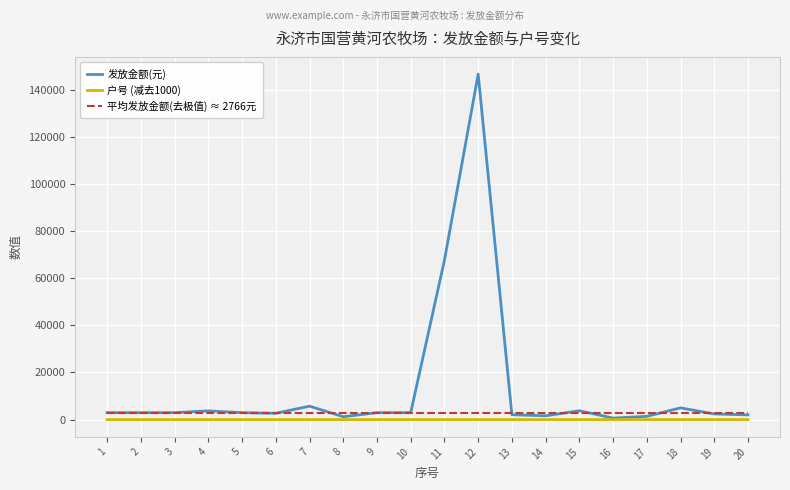

List the series in order of their peak value, lowest first.

户号 (减去1000), 平均发放金额(去极值) ≈ 2766元, 发放金额(元)